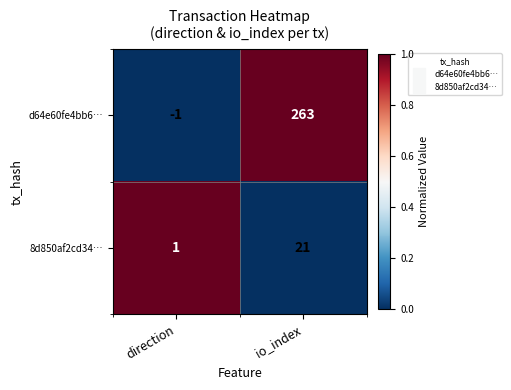

Reading right to left, transcribe all the data shown in this chart.

d64e60fe4bb6…: io_index=263	direction=-1
8d850af2cd34…: io_index=21	direction=1